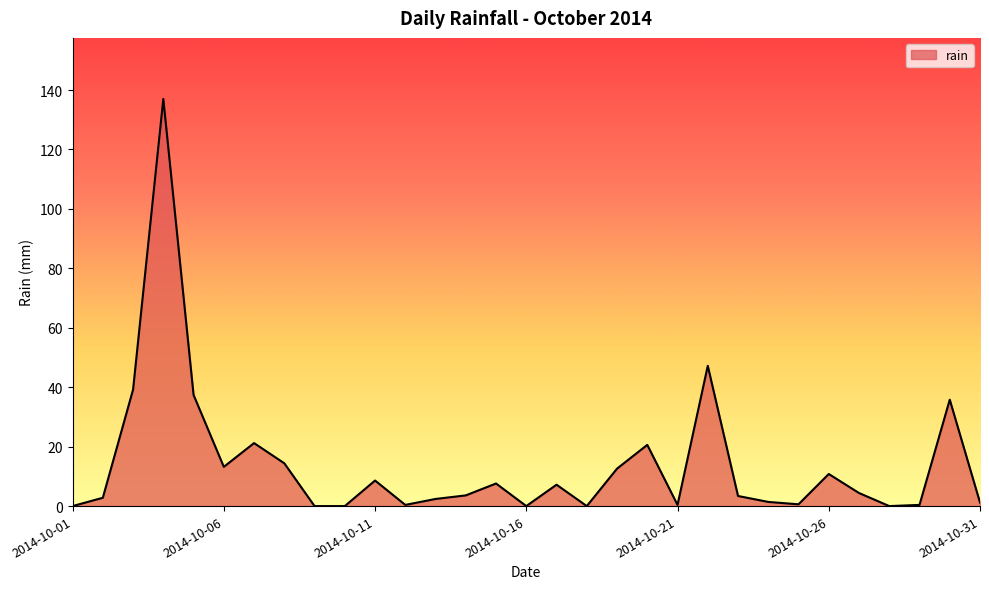

What is the maximum value shown in the chart?

137.0